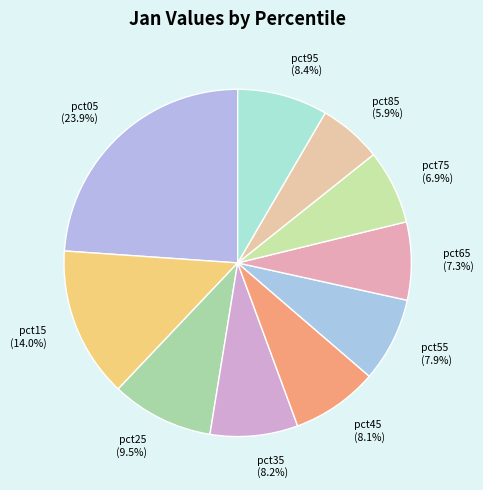

Is it true that pct15 is 25% of the pie?

False